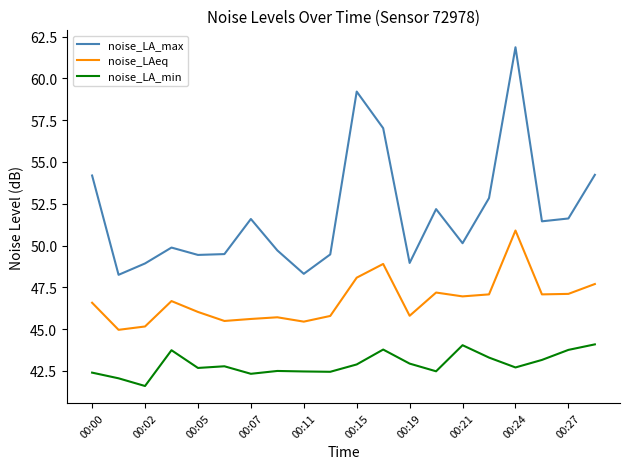

What is the greatest value displayed?

61.9